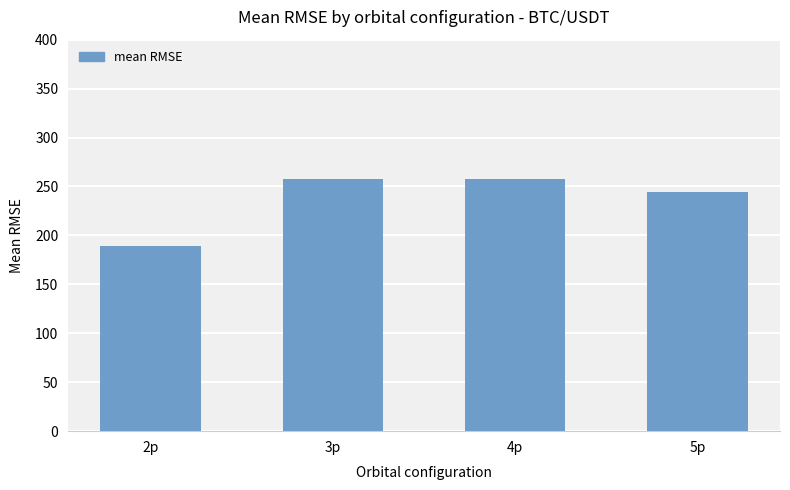

Approximately how many times larger is the value at 4p compared to 3p?

1.0